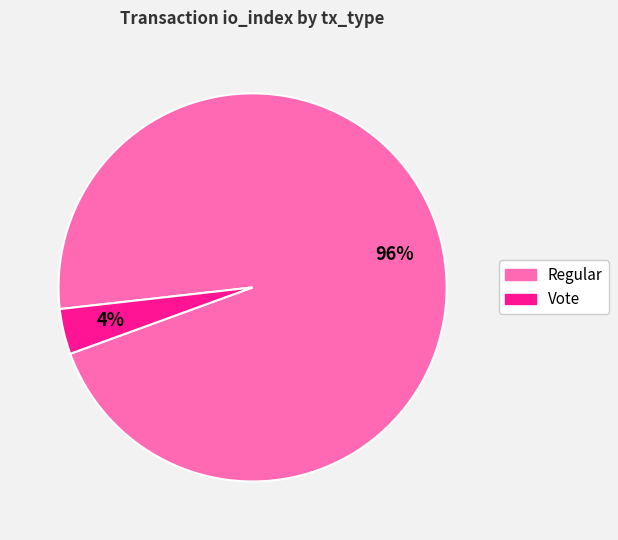

Which category accounts for the majority?

Regular